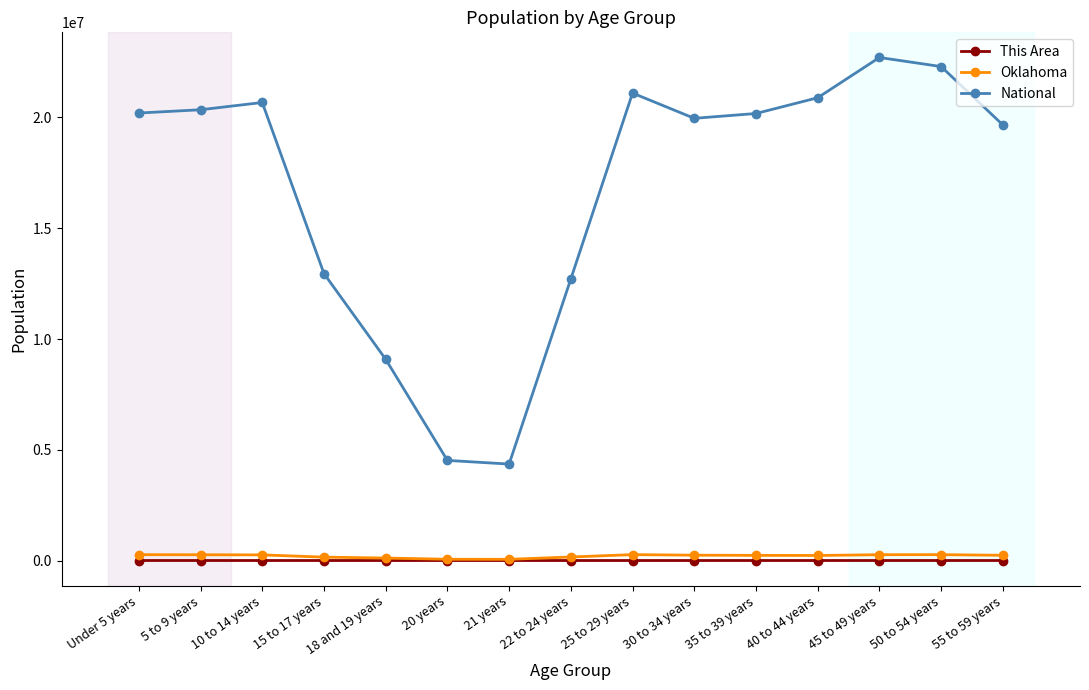

What is the minimum value for National?

4354294